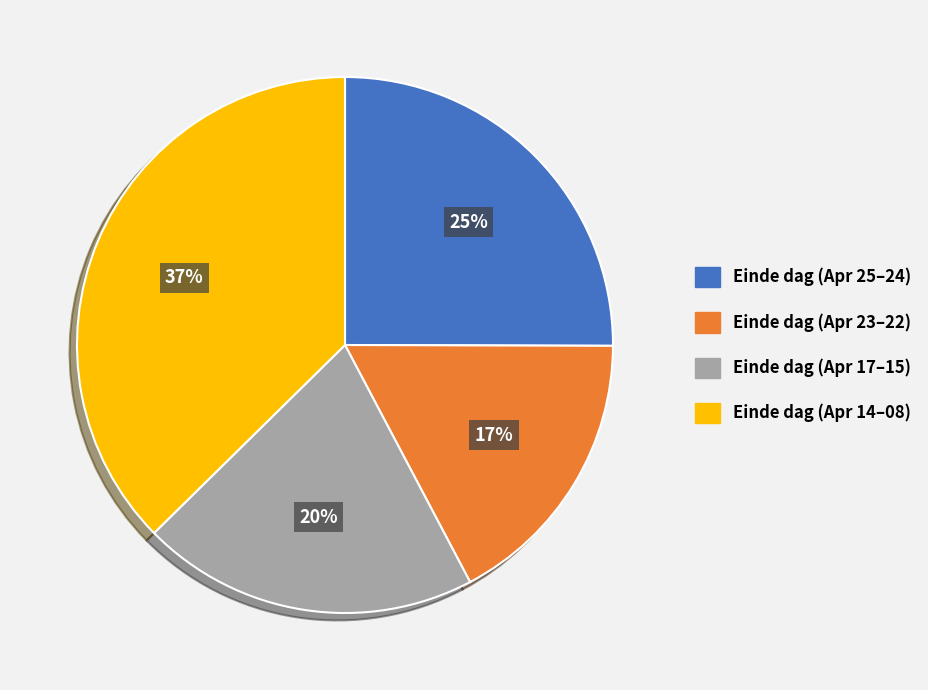

To the nearest percent, what is the difference between the largest and smallest slice percentages?

20%